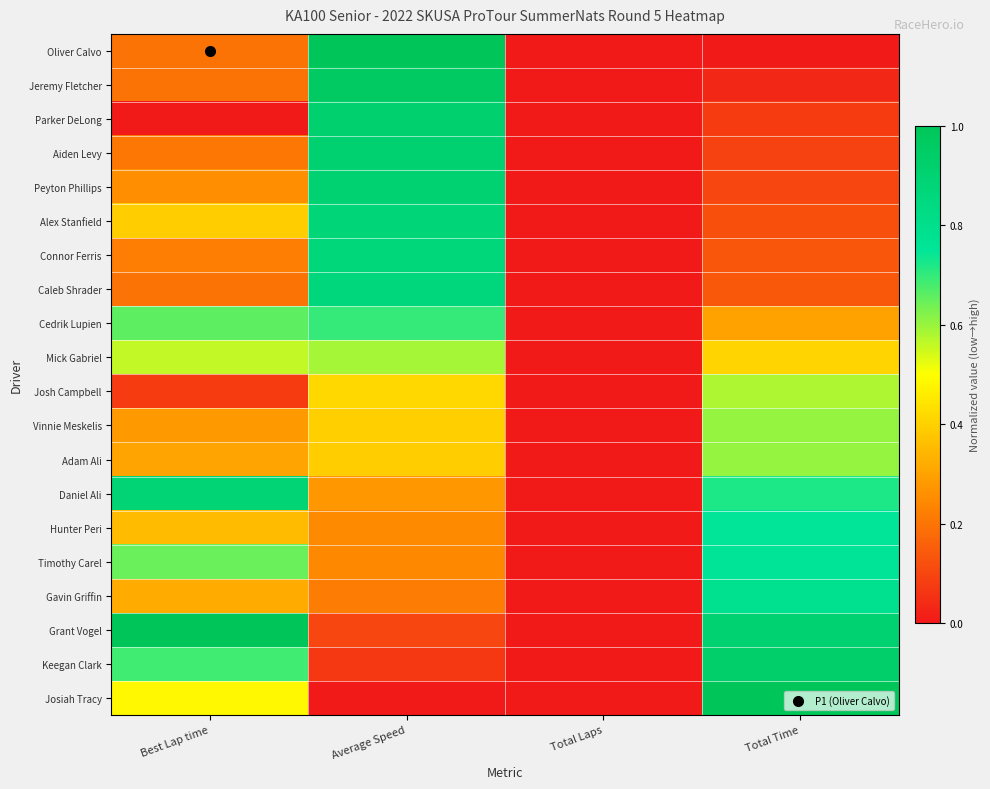

Reading left to right, list all the values displayed in this chart.

Oliver Calvo: Best Lap time=0.2	Average Speed=1.0	Total Laps=0.0	Total Time=0.0
Jeremy Fletcher: Best Lap time=0.2	Average Speed=1.0	Total Laps=0.0	Total Time=0.0
Parker DeLong: Best Lap time=0.0	Average Speed=0.9	Total Laps=0.0	Total Time=0.1
Aiden Levy: Best Lap time=0.2	Average Speed=0.9	Total Laps=0.0	Total Time=0.1
Peyton Phillips: Best Lap time=0.3	Average Speed=0.9	Total Laps=0.0	Total Time=0.1
Alex Stanfield: Best Lap time=0.4	Average Speed=0.9	Total Laps=0.0	Total Time=0.1
Connor Ferris: Best Lap time=0.2	Average Speed=0.9	Total Laps=0.0	Total Time=0.1
Caleb Shrader: Best Lap time=0.2	Average Speed=0.9	Total Laps=0.0	Total Time=0.1
Cedrik Lupien: Best Lap time=0.7	Average Speed=0.7	Total Laps=0.0	Total Time=0.3
Mick Gabriel: Best Lap time=0.6	Average Speed=0.6	Total Laps=0.0	Total Time=0.4
Josh Campbell: Best Lap time=0.1	Average Speed=0.4	Total Laps=0.0	Total Time=0.6
Vinnie Meskelis: Best Lap time=0.3	Average Speed=0.4	Total Laps=0.0	Total Time=0.6
Adam Ali: Best Lap time=0.3	Average Speed=0.4	Total Laps=0.0	Total Time=0.6
Daniel Ali: Best Lap time=0.9	Average Speed=0.3	Total Laps=0.0	Total Time=0.7
Hunter Peri: Best Lap time=0.4	Average Speed=0.2	Total Laps=0.0	Total Time=0.8
Timothy Carel: Best Lap time=0.6	Average Speed=0.2	Total Laps=0.0	Total Time=0.8
Gavin Griffin: Best Lap time=0.3	Average Speed=0.2	Total Laps=0.0	Total Time=0.8
Grant Vogel: Best Lap time=1.0	Average Speed=0.1	Total Laps=0.0	Total Time=0.9
Keegan Clark: Best Lap time=0.7	Average Speed=0.1	Total Laps=0.0	Total Time=0.9
Josiah Tracy: Best Lap time=0.5	Average Speed=0.0	Total Laps=0.0	Total Time=1.0